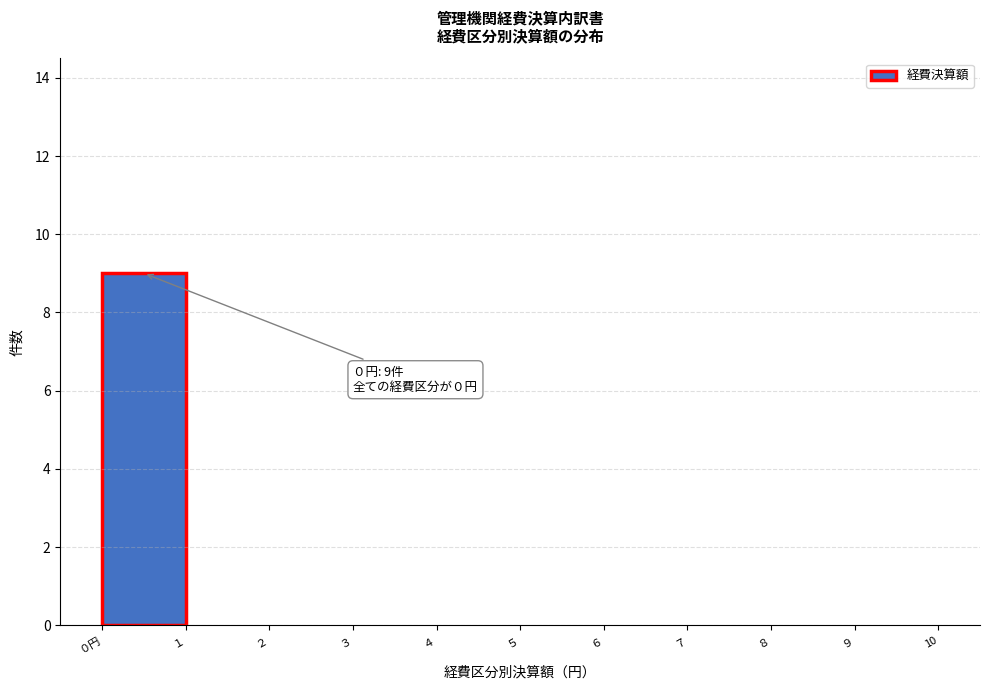

Reading right to left, extract all data points from this chart.

９=0	８=0	７=0	６=0	５=0	４=0	３=0	２=0	１=0	０円=9